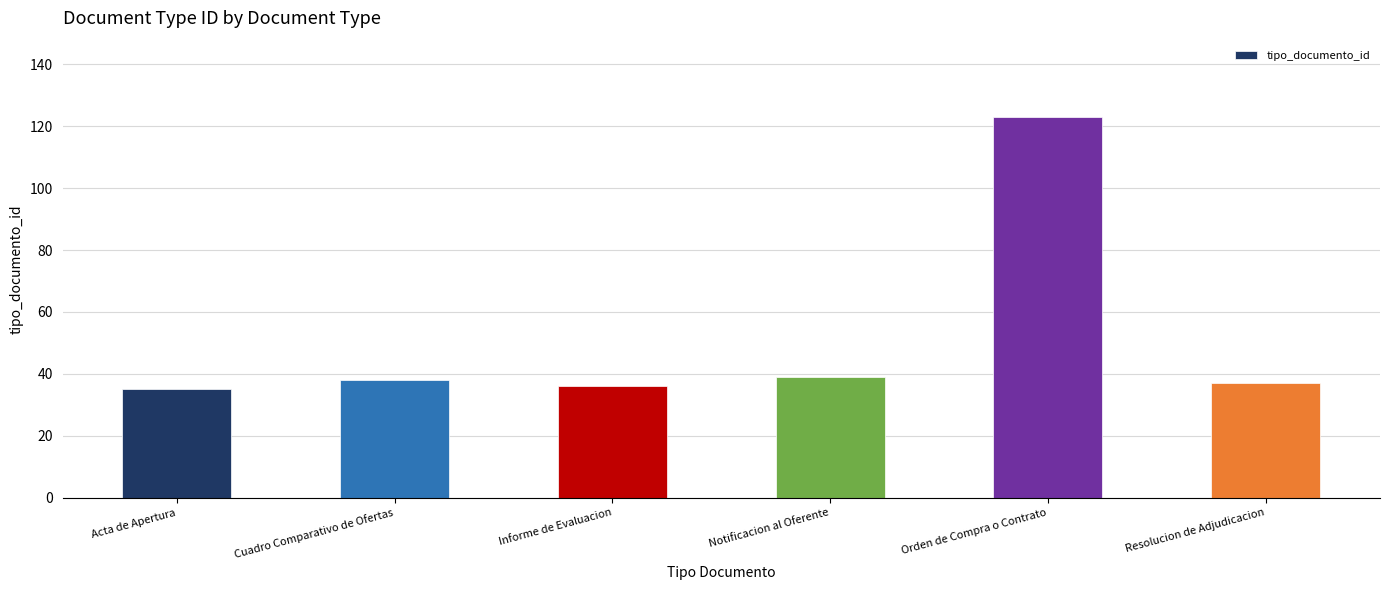

Reading left to right, transcribe all the data shown in this chart.

35	38	36	39	123	37